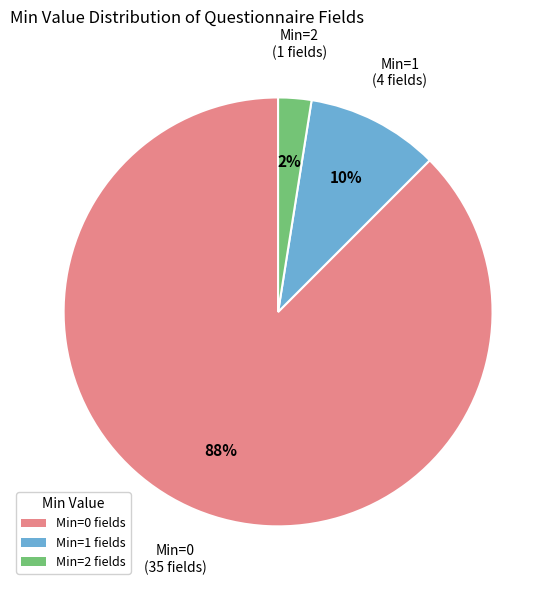

Which has a higher value, Min=2 fields or Min=1 fields?

Min=1 fields